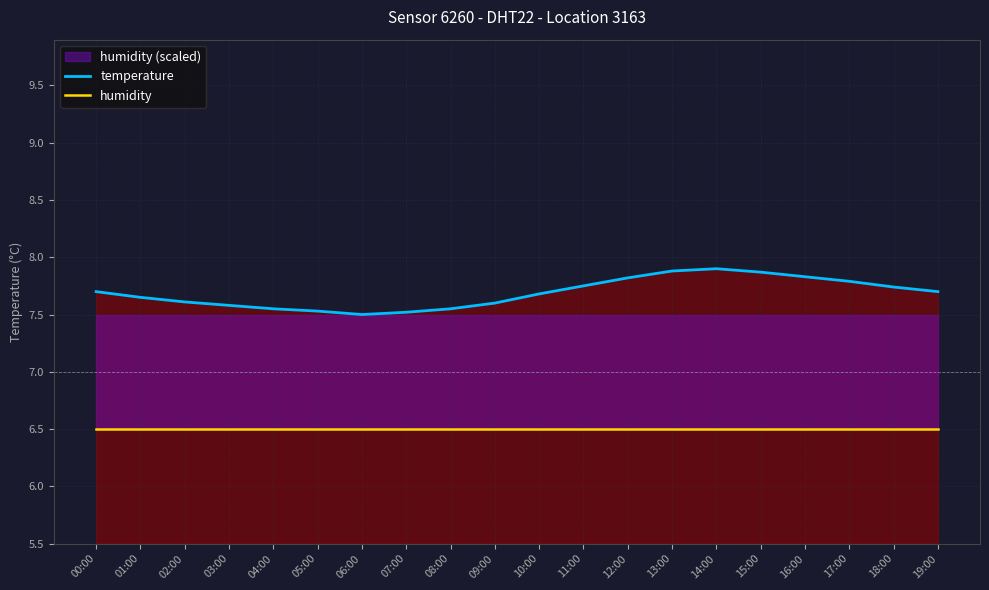

How many temperature values are between 7 and 8?

20